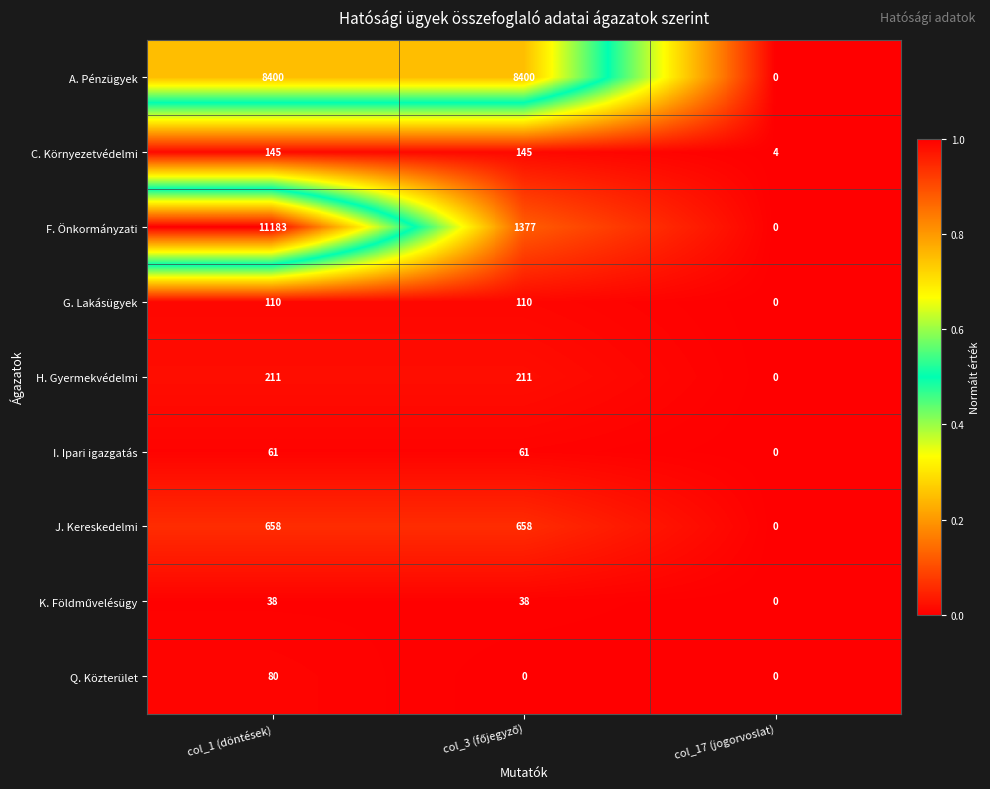

Count the number of categories in the chart.

3